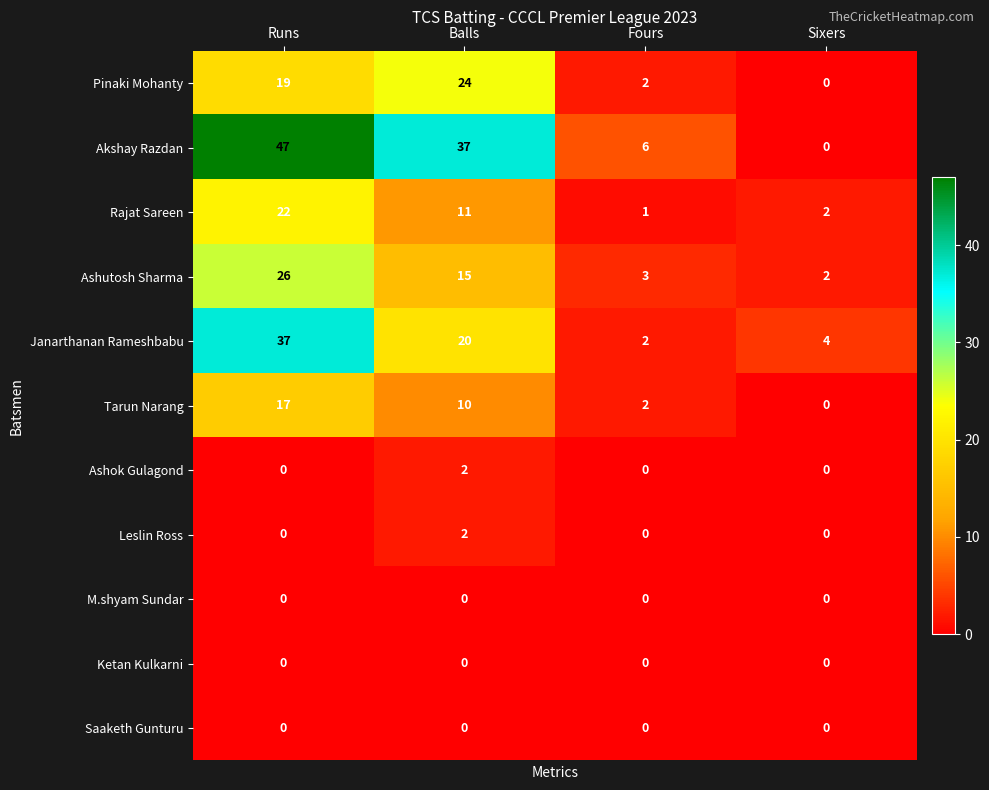

What is the total value across all series at Runs?

168